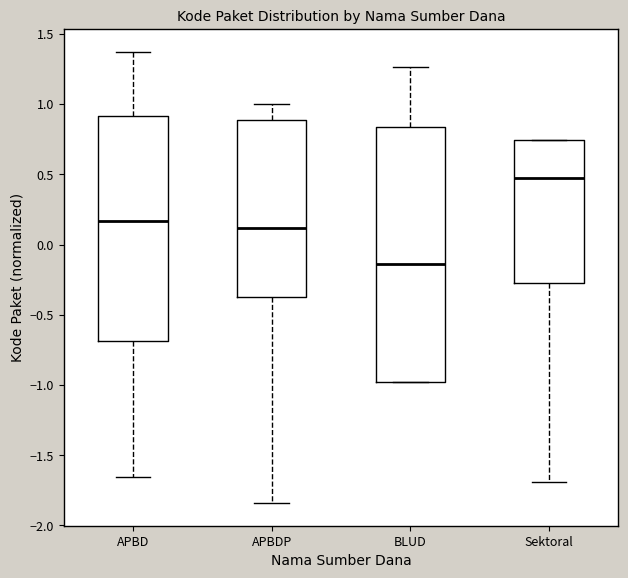

Reading left to right, read every box against the y-axis: the position of its median line, the range the box covers, and the ends of its whiskers. The values are not printed on the chart, so give them approximately, as read against the axis.

APBD: median 0.15, box -0.70 to 0.90, whiskers -1.65 to 1.35
APBDP: median 0.10, box -0.40 to 0.90, whiskers -1.85 to 1.00
BLUD: median -0.15, box -1.00 to 0.85, whiskers -1.00 to 1.25
Sektoral: median 0.45, box -0.25 to 0.75, whiskers -1.70 to 0.75